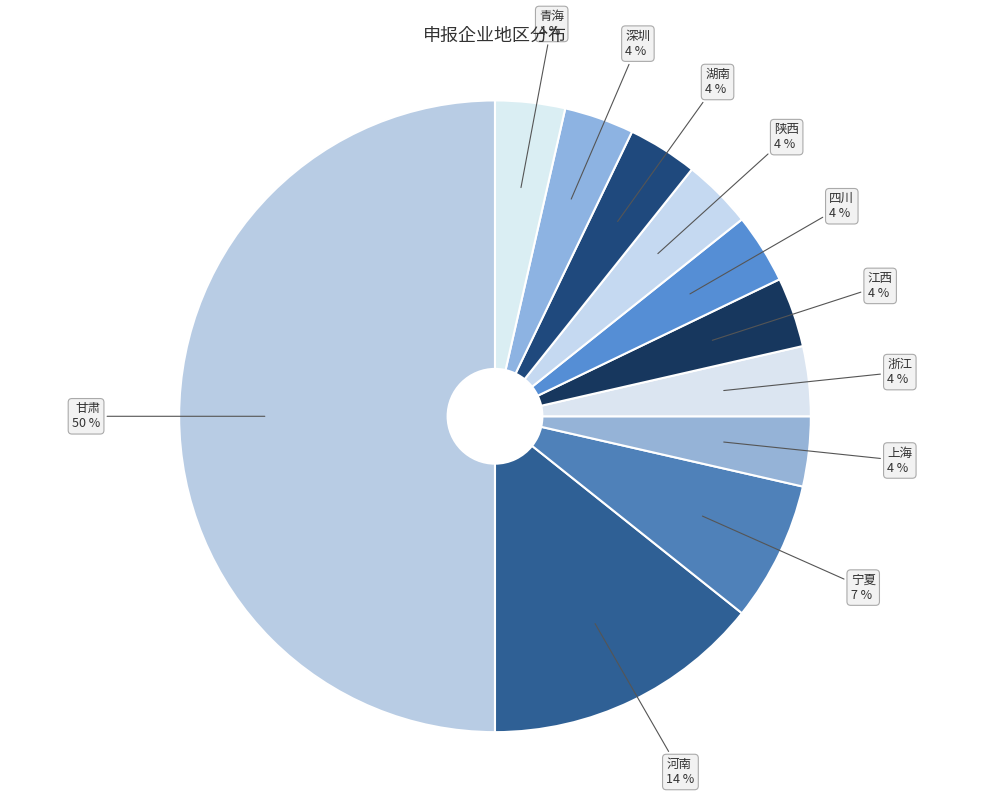

Count the number of slices in the pie.

11